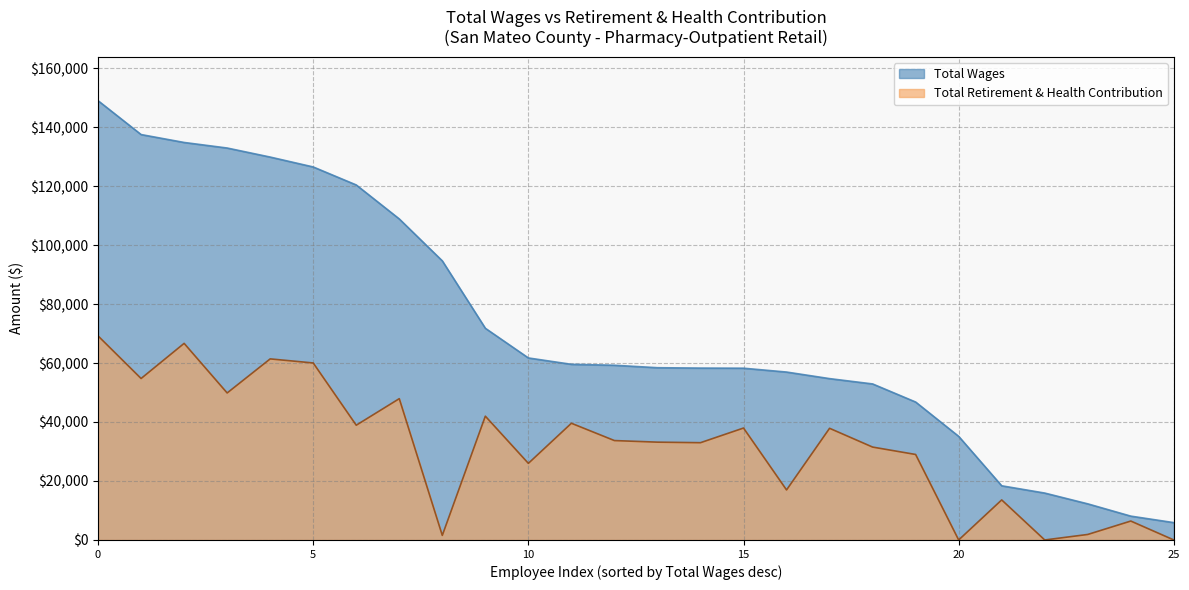

The Total Wages series shows 35140 at 20. True or false?

True